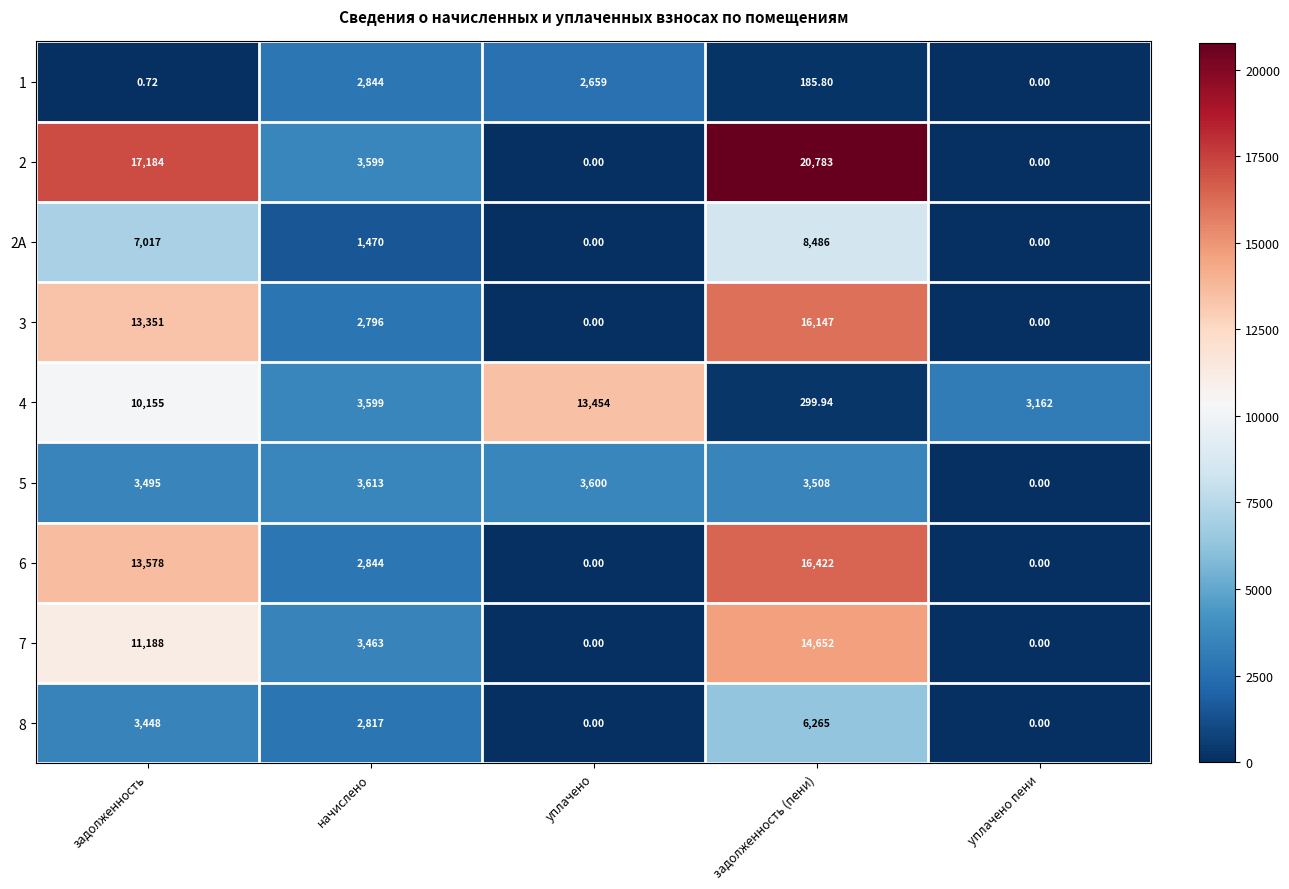

At which label does 4 first exceed 3599?

задолженность